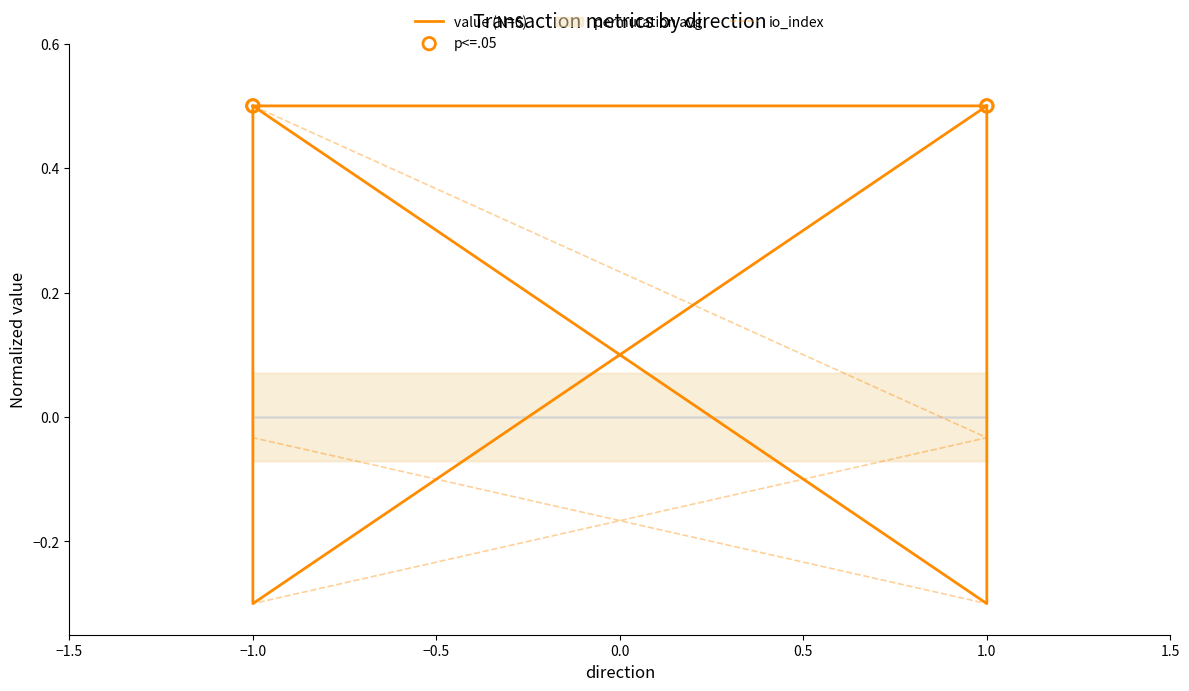

What is the total value across all series at -1?

1.0